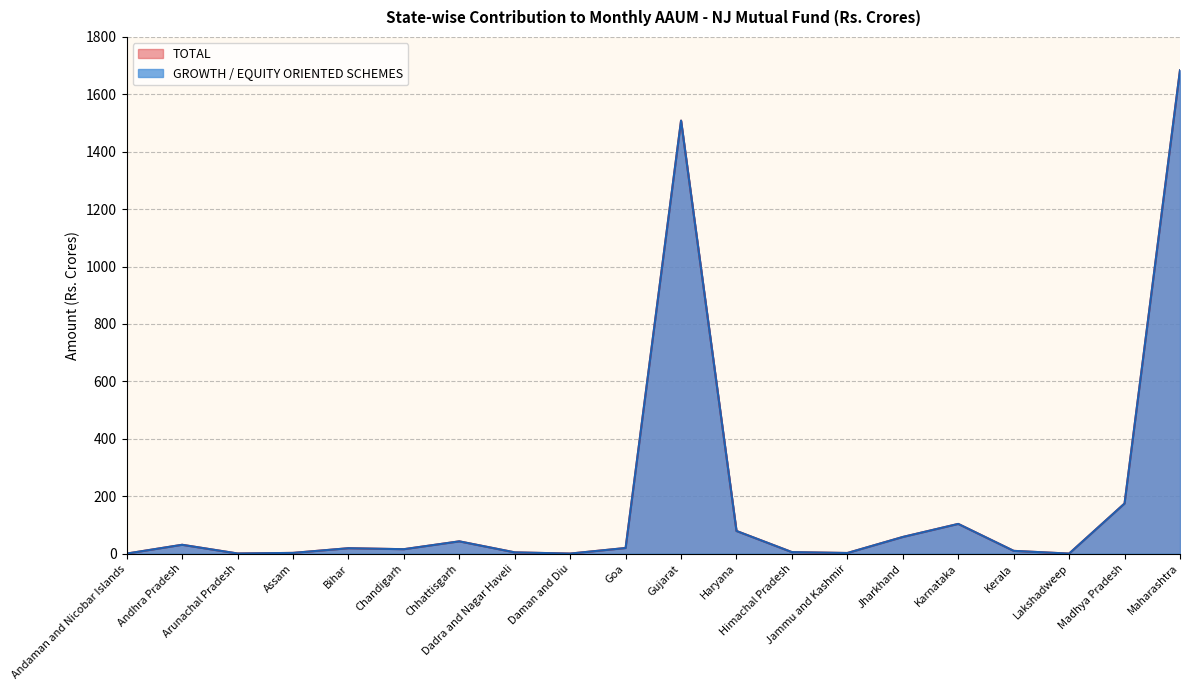

At which category does GROWTH / EQUITY ORIENTED SCHEMES reach its first local valley?

Arunachal Pradesh